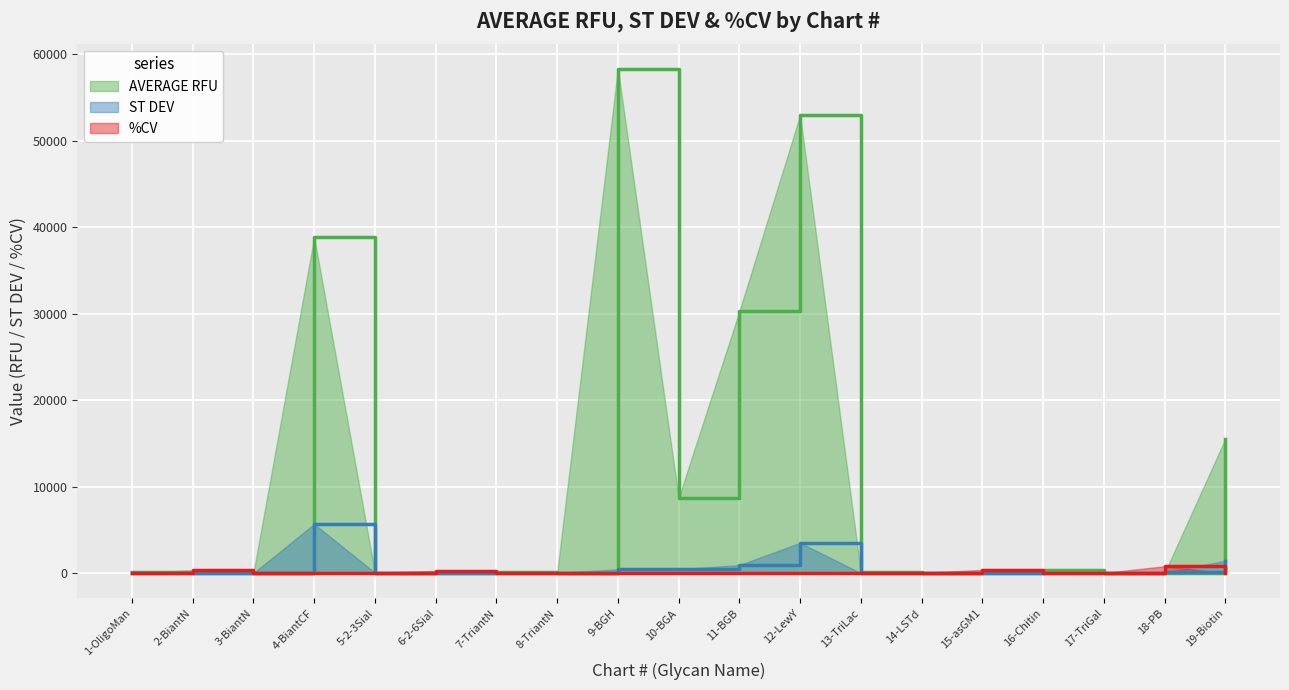

Which series has the largest total across all categories?

AVERAGE RFU